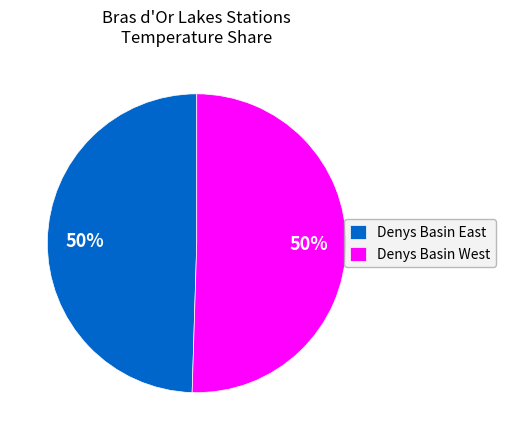

What percentage is the Denys Basin East slice, to the nearest percent?

50%